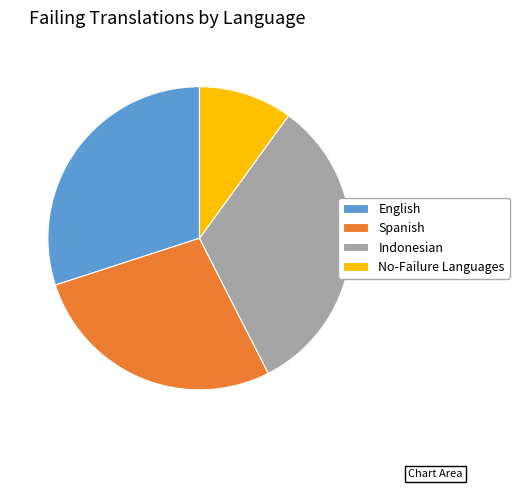

Do Indonesian and Spanish together represent more than half of the pie?

Yes